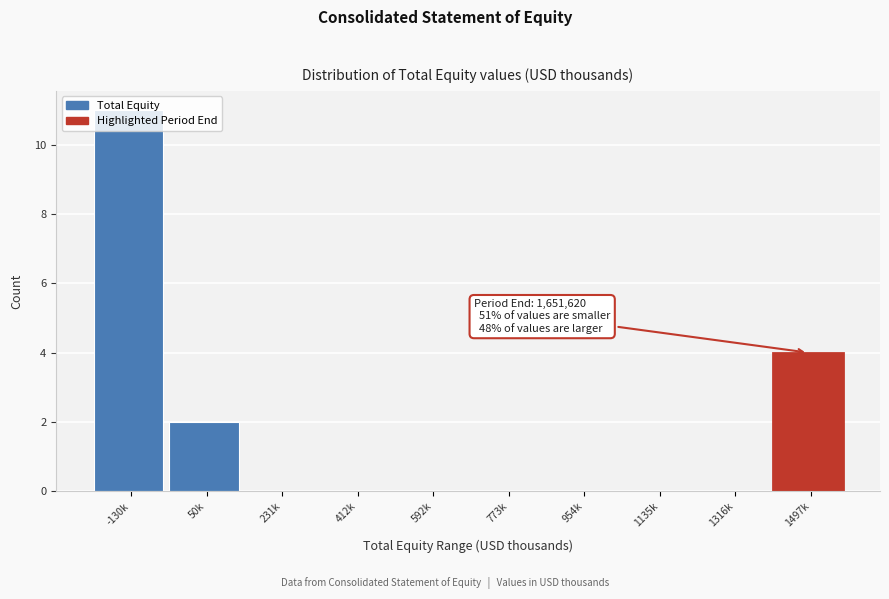

What is the change in value from -130k to 50k?

-9